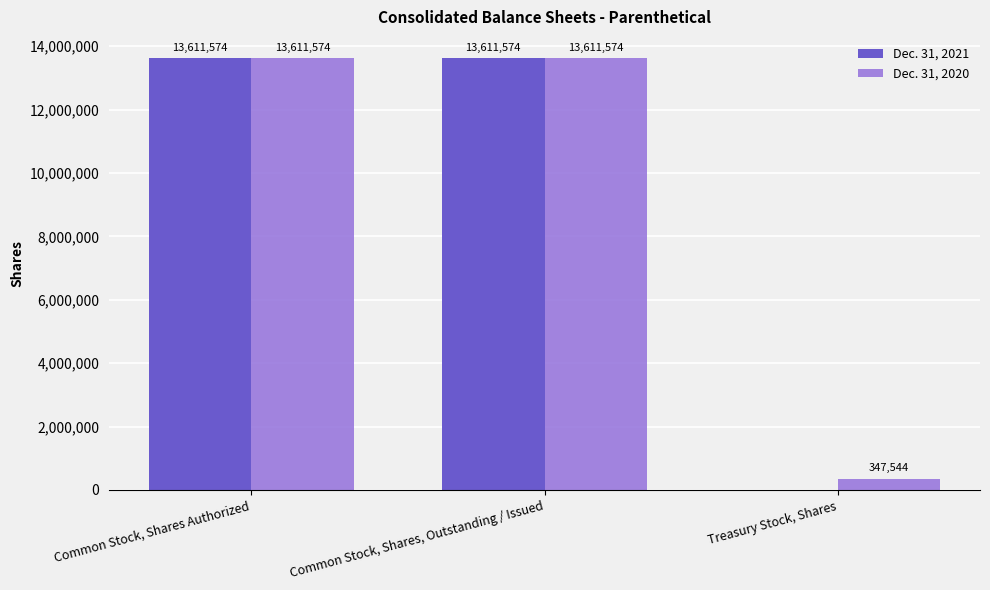

What is the sum of all Dec. 31, 2021 values?

27223148